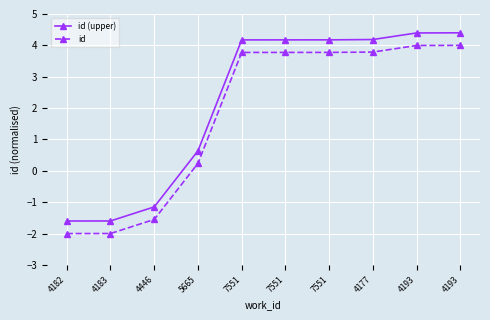

Reading right to left, list all the values displayed in this chart.

id (upper): 4193=4.4	4193=4.4	4177=4.2	7551=4.2	7551=4.2	7551=4.2	5665=0.6	4446=-1.2	4183=-1.6	4182=-1.6
id: 4193=4.0	4193=4.0	4177=3.8	7551=3.8	7551=3.8	7551=3.8	5665=0.2	4446=-1.6	4183=-2.0	4182=-2.0